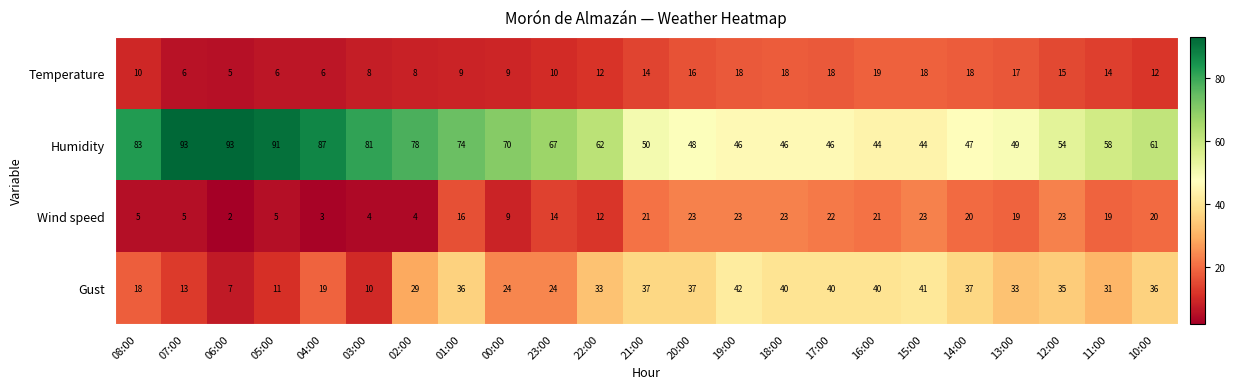

Where does the Humidity series first go above 61?

08:00